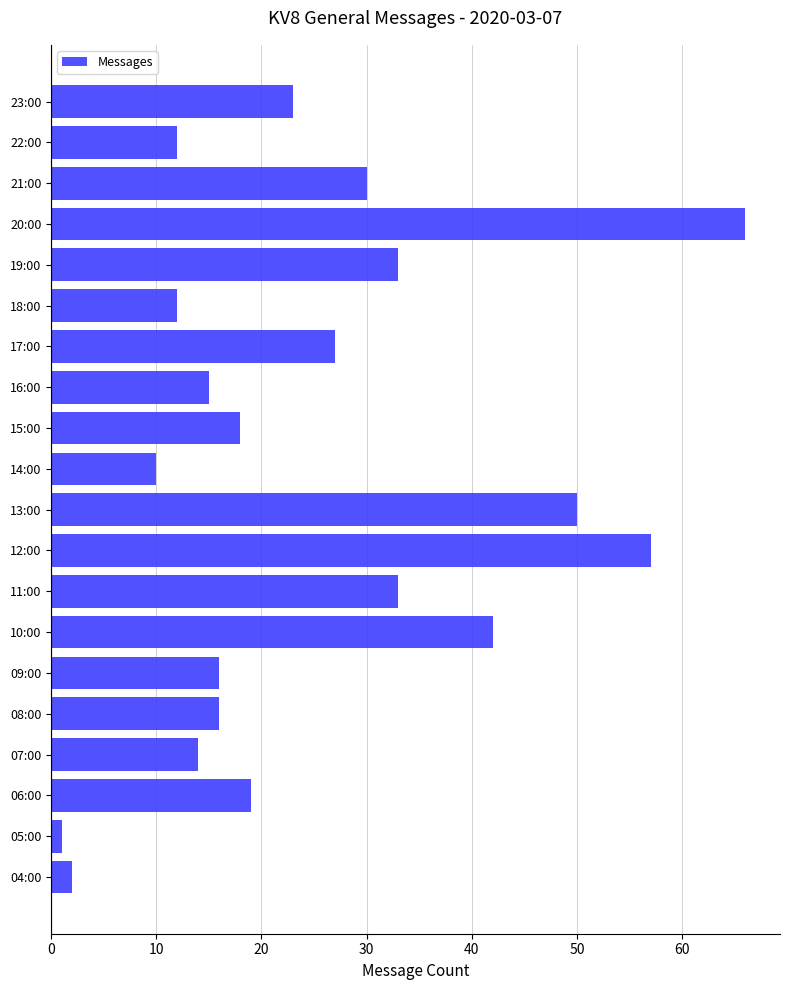

At which category does the chart reach its peak across all series?

20:00